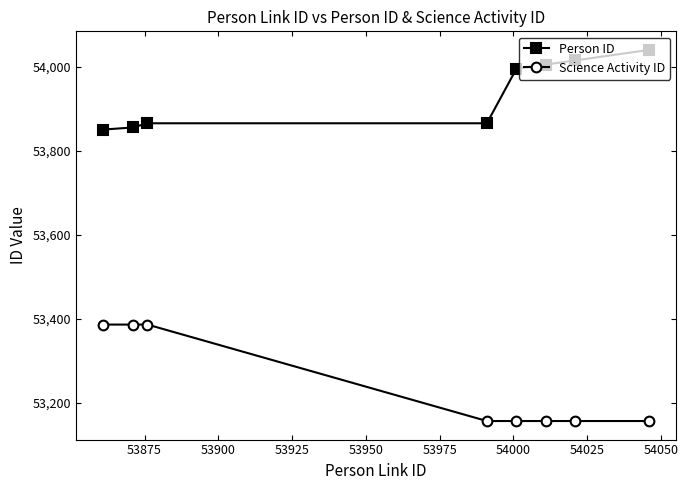

True or false: Person ID and Science Activity ID intersect in this chart.

False